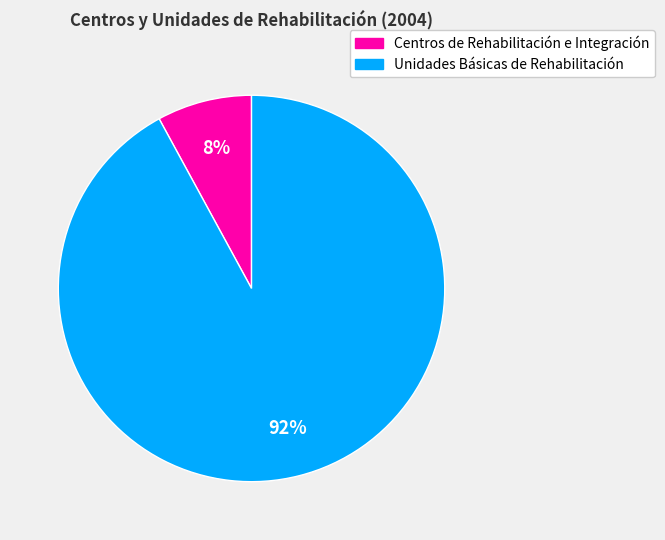

Which slice is the largest?

Unidades Básicas de Rehabilitación